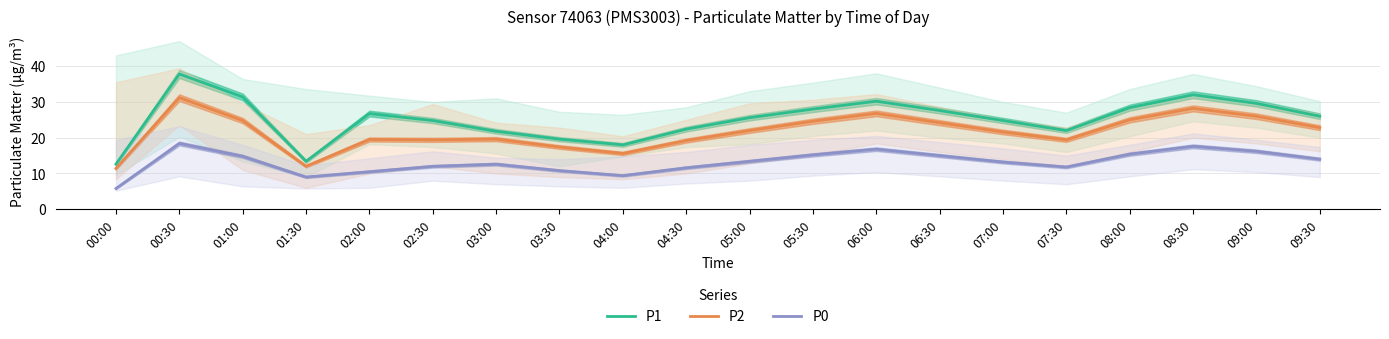

Reading left to right, what are all the values shown in this chart?

P1: 12.6	37.8	31.4	13.4	26.8	24.8	21.8	19.6	18.0	22.4	25.6	28.0	30.2	27.6	24.8	22.0	28.4	32.0	29.6	26.0
P2: 11.4	31.2	24.8	12.0	19.5	19.4	19.6	17.4	15.6	19.2	22.0	24.6	26.8	24.2	21.6	19.4	25.0	28.2	26.0	22.8
P0: 5.8	18.4	14.8	9.0	10.5	12.0	12.6	10.8	9.4	11.6	13.4	15.2	16.8	15.0	13.2	11.8	15.4	17.6	16.2	14.0